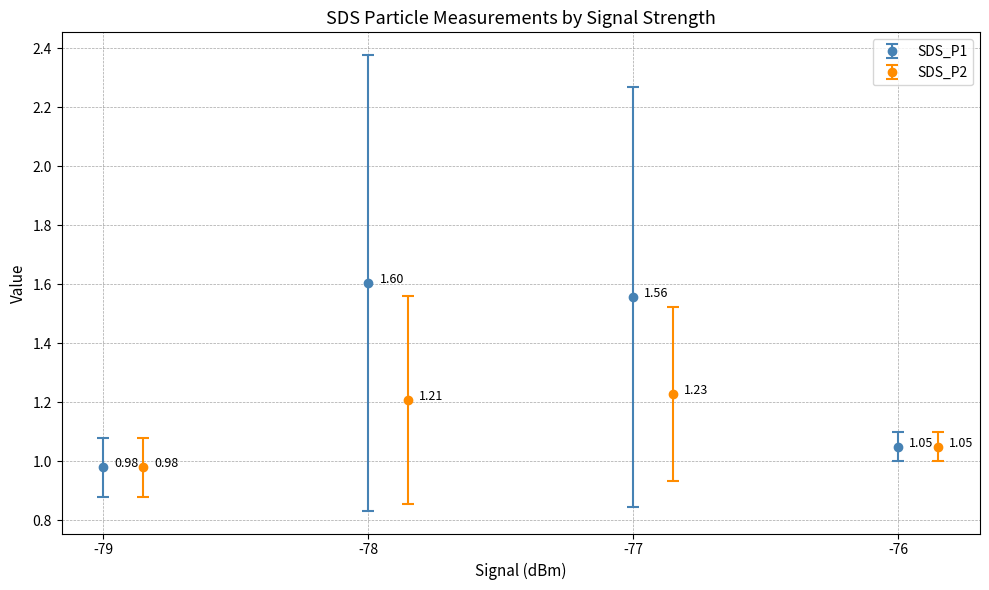

In SDS_P1, how many points are higher than both neighbors (excluding endpoints)?

1